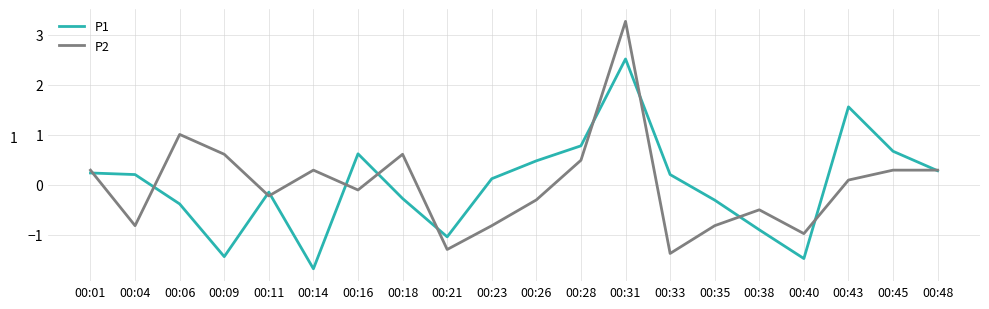

How many positive values does the P2 series have?

10